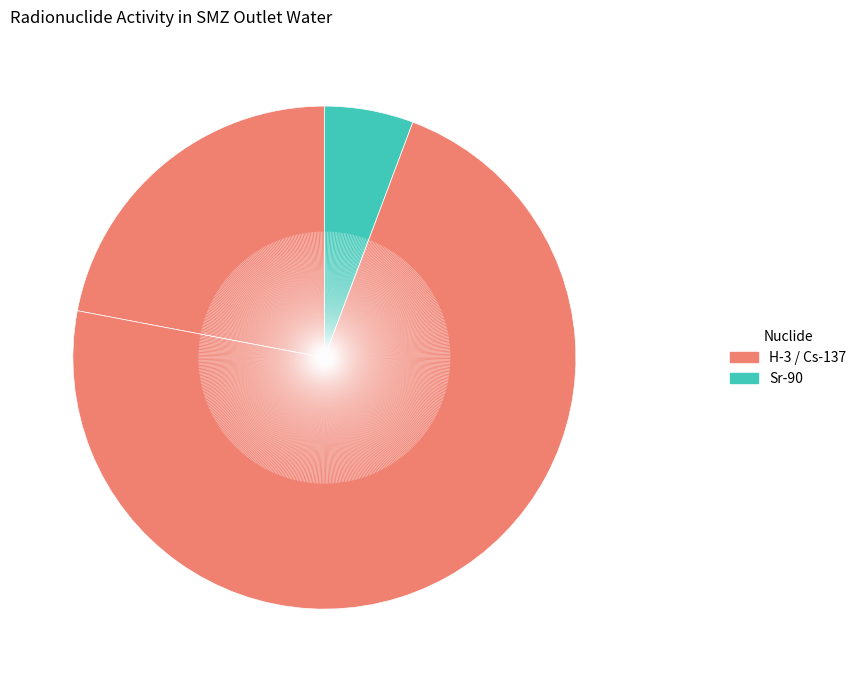

Rank the categories by value from lowest to highest.

Sr-90 (Bq/cm3), H-3 (Bq/cm3), Cs-137 (Bq/cm3)